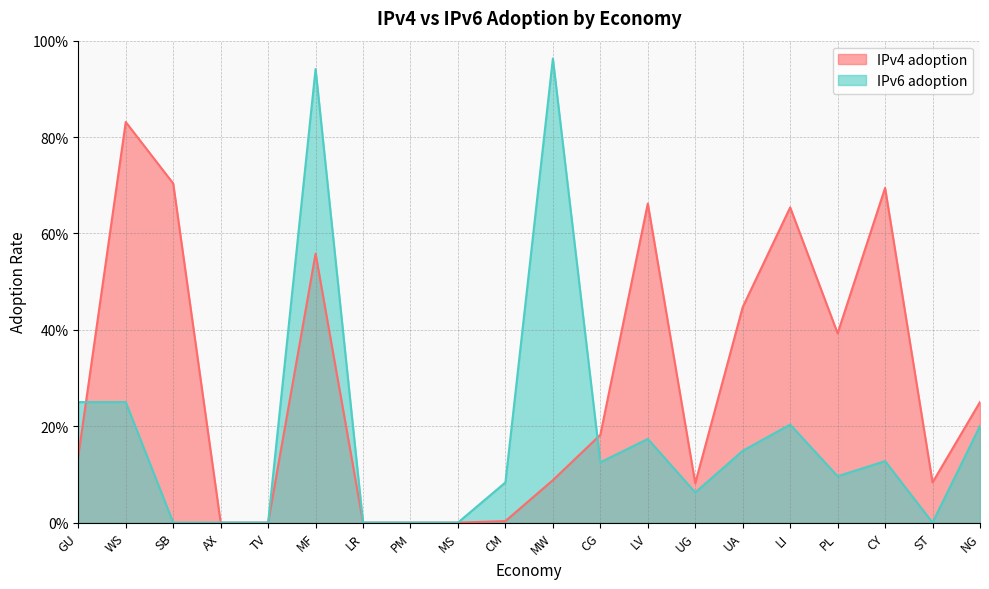

At which label does IPv6 adoption reach its minimum?

SB